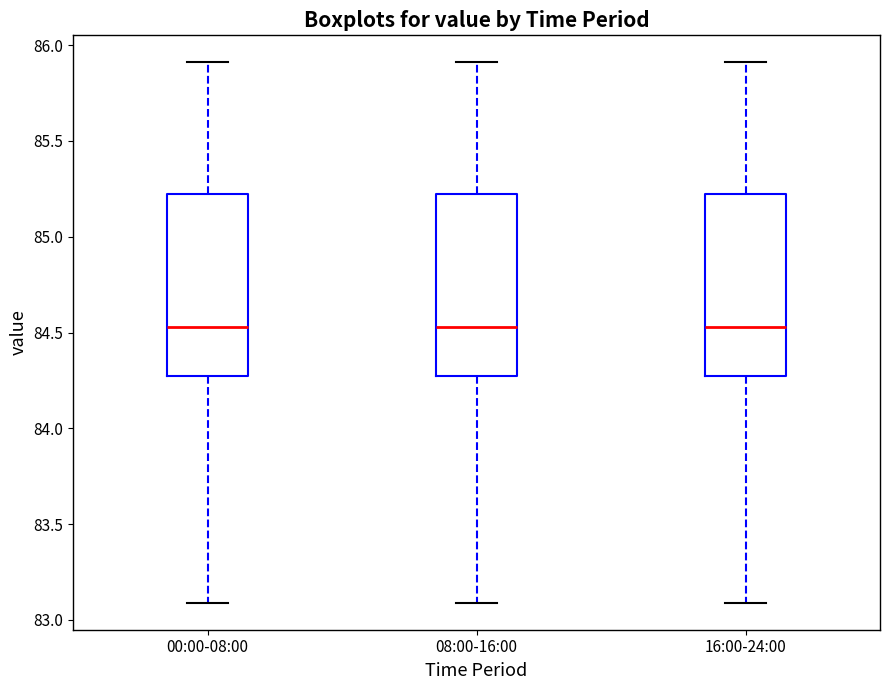

Reading left to right, transcribe this box plot: for each box, give where its median line is, the range the box spans, and where its two whiskers end, as read against the y-axis. The values are not printed on the chart, so give them approximately, as read against the axis.

00:00-08:00: median 84.55, box 84.30 to 85.25, whiskers 83.10 to 85.90
08:00-16:00: median 84.55, box 84.30 to 85.25, whiskers 83.10 to 85.90
16:00-24:00: median 84.55, box 84.30 to 85.25, whiskers 83.10 to 85.90